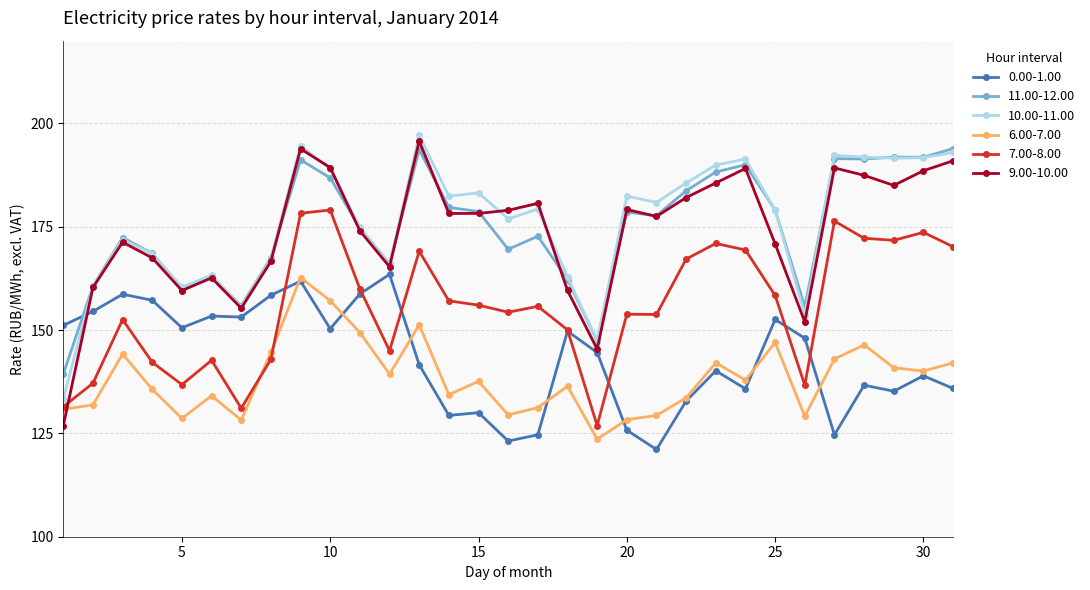

What is the smallest value displayed?

121.1